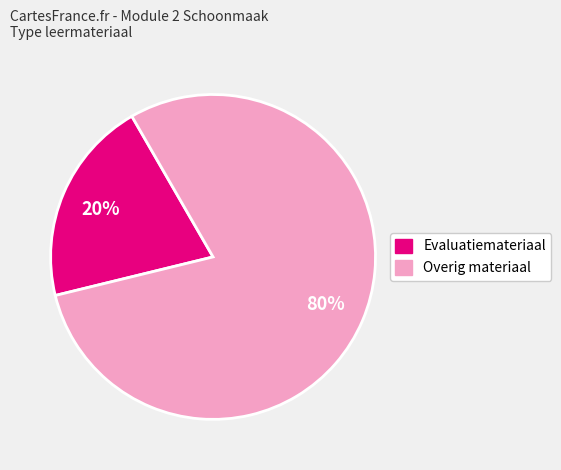

To the nearest percent, what is the average slice percentage?

50%